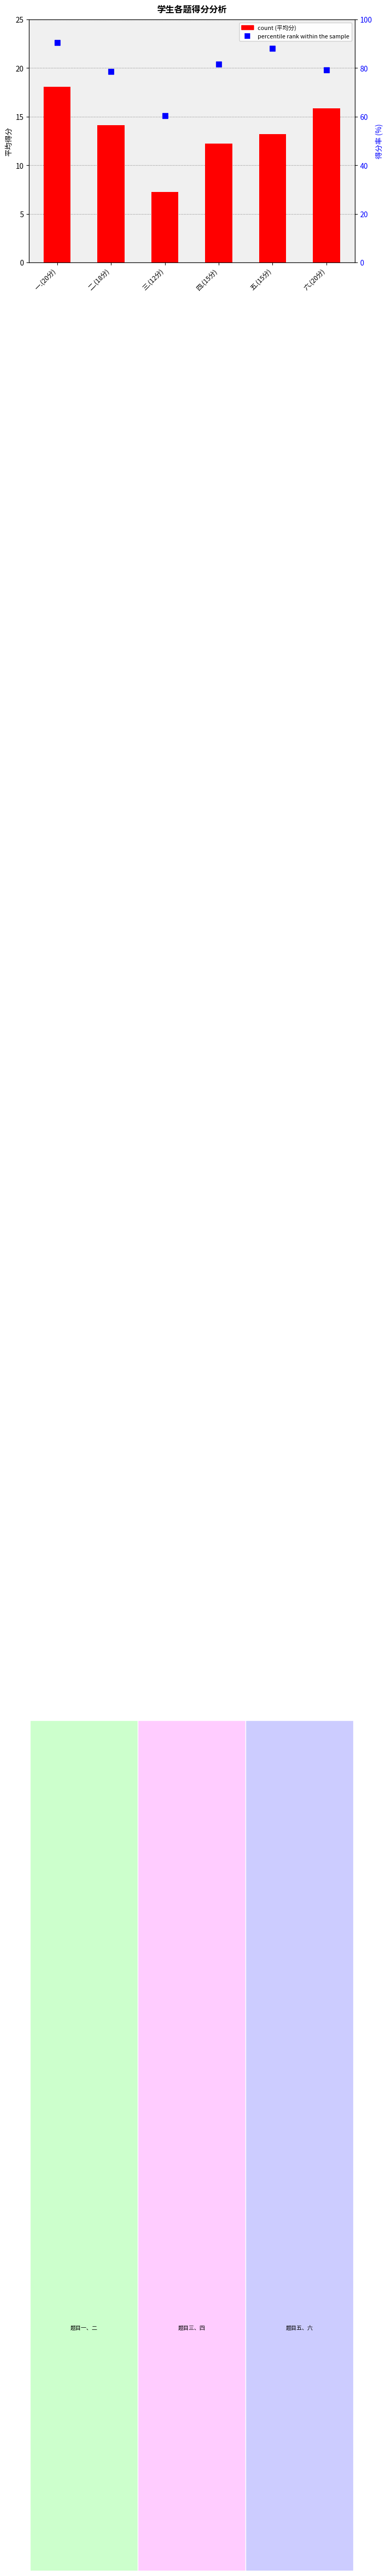

Is the value of percentile rank within the sample at 二.(18分) greater than the value of count at 一.(20分)?

Yes